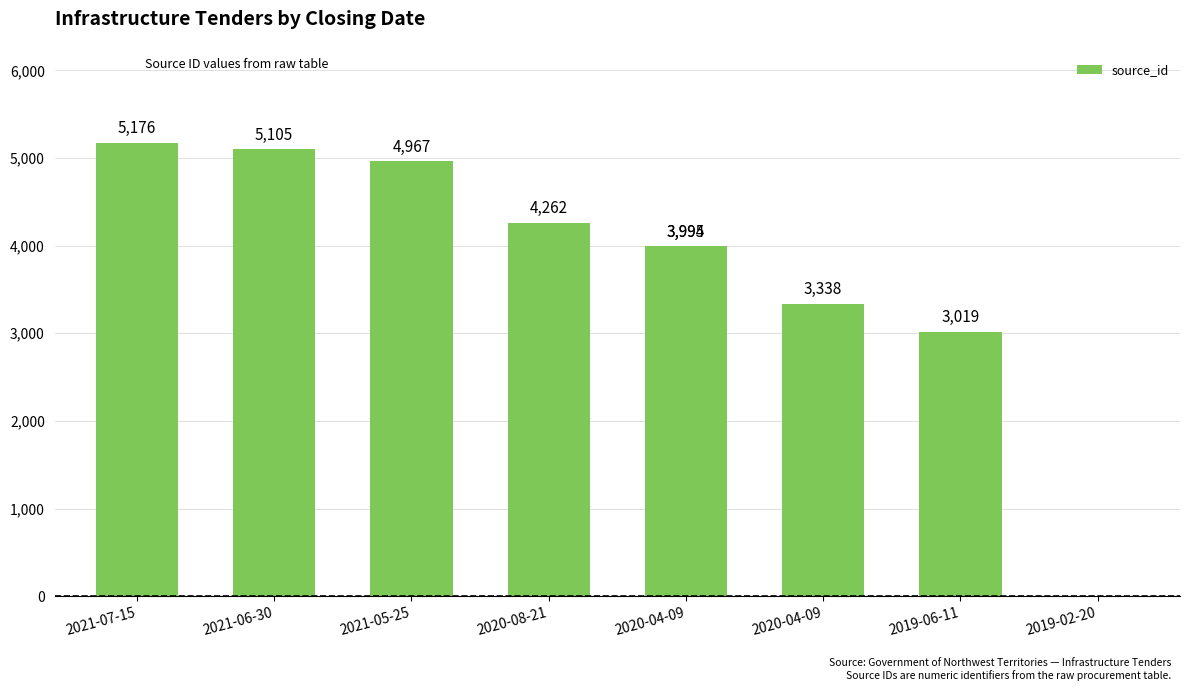

Reading left to right, what are all the values shown in this chart?

5176	5105	4967	4262	3994	3995	3338	3019